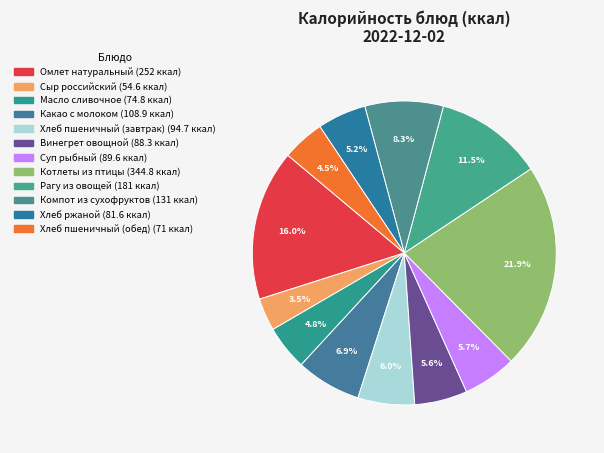

How many segments does this pie chart have?

12